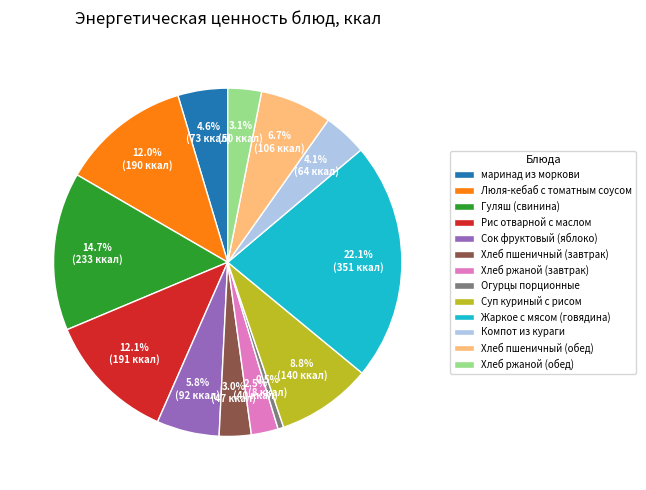

Approximately how many times larger is the value at маринад из моркови compared to Гуляш (свинина)?

0.3